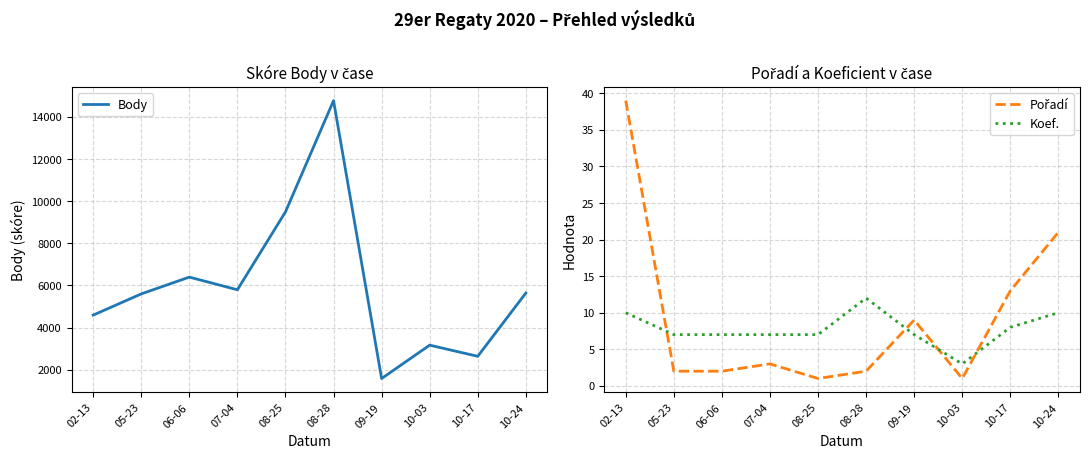

At which label is Koef. closest to 7?

05-23